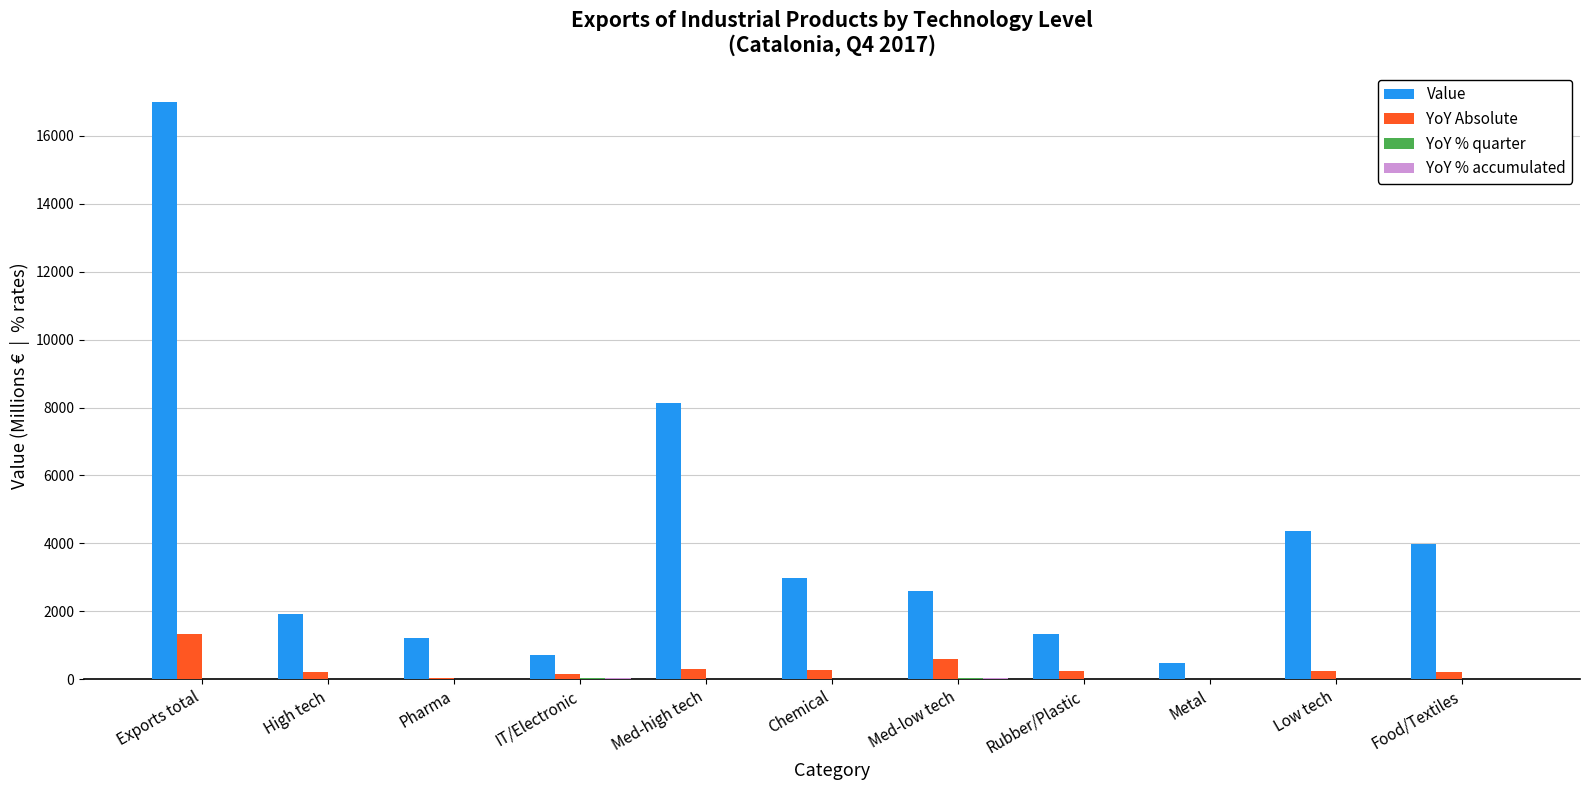

Which series has the largest total across all categories?

Value